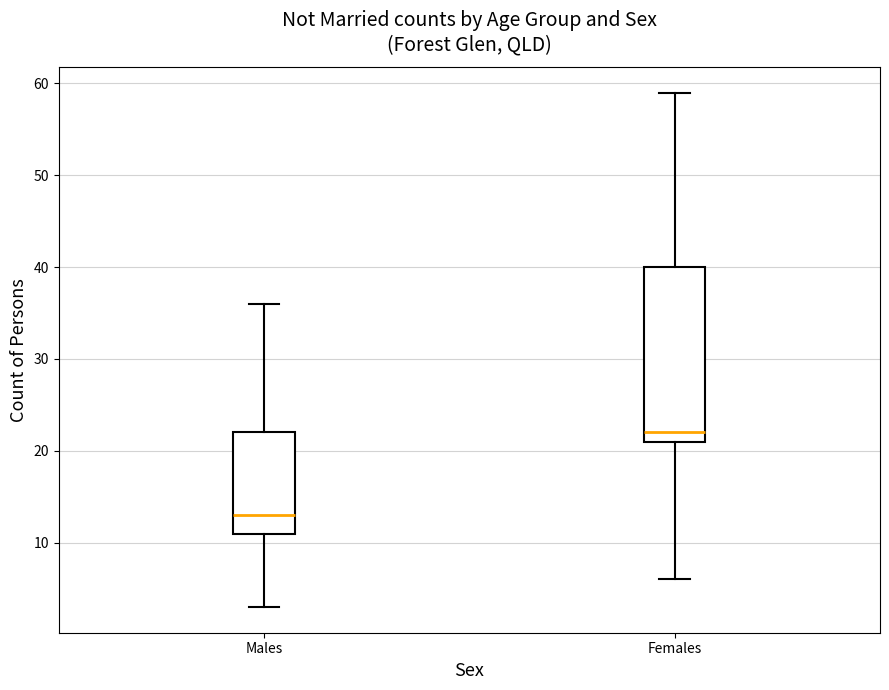

Reading left to right, read every box against the y-axis: the position of its median line, the range the box covers, and the ends of its whiskers. The values are not printed on the chart, so give them approximately, as read against the axis.

Males: median 13, box 11 to 22, whiskers 3 to 36
Females: median 22, box 21 to 40, whiskers 6 to 59